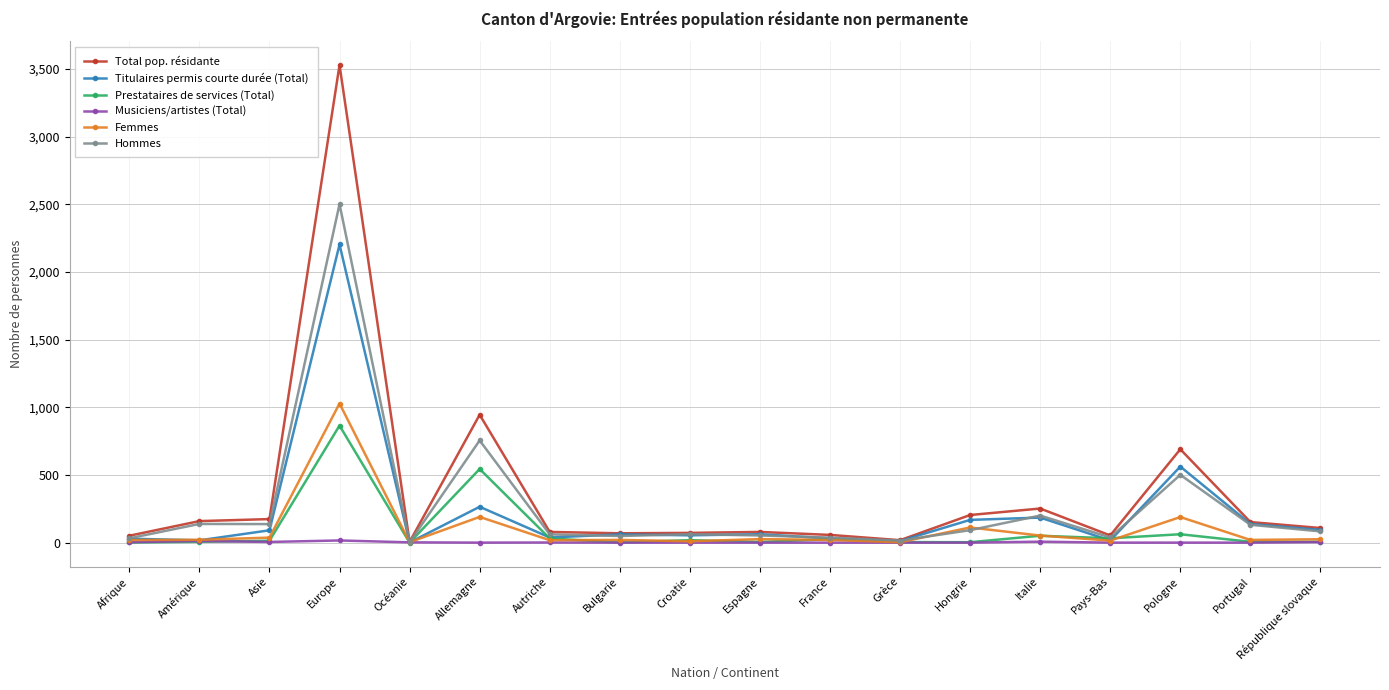

What is the label of the 4th point from the left?

Europe